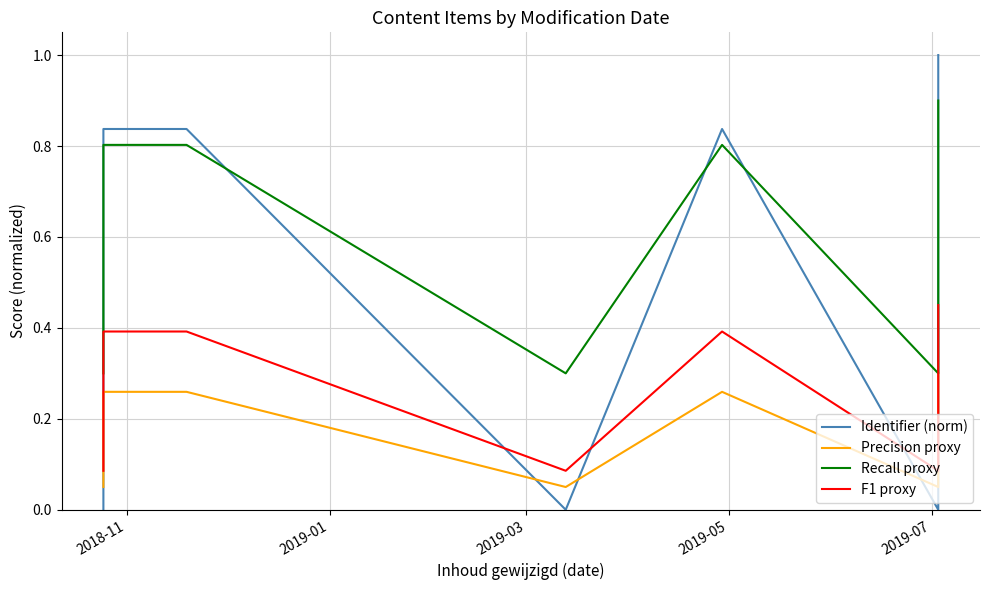

What is the greatest value displayed?

1.0